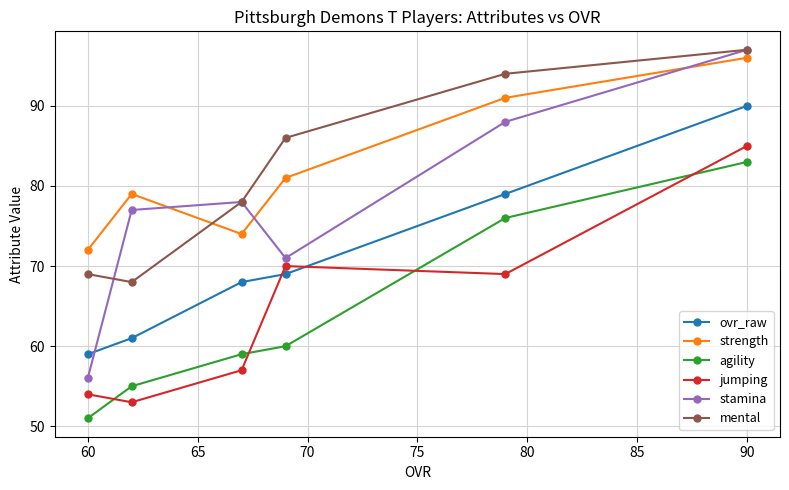

Which series has the largest total across all categories?

strength